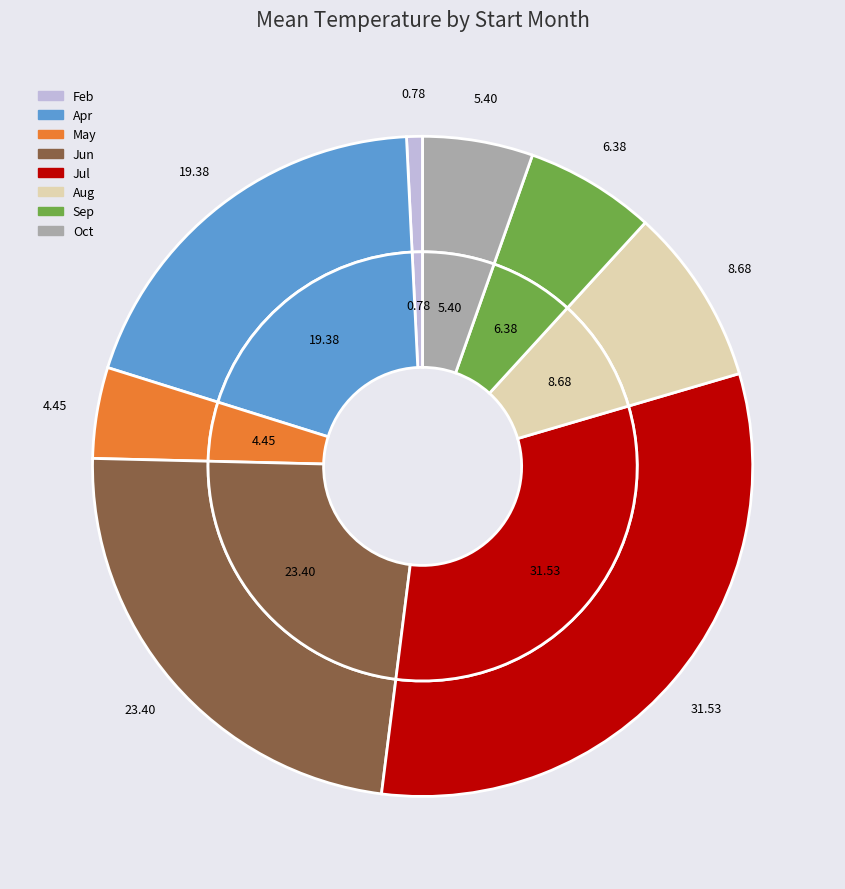

Which has a higher value, 05 or 09?

09